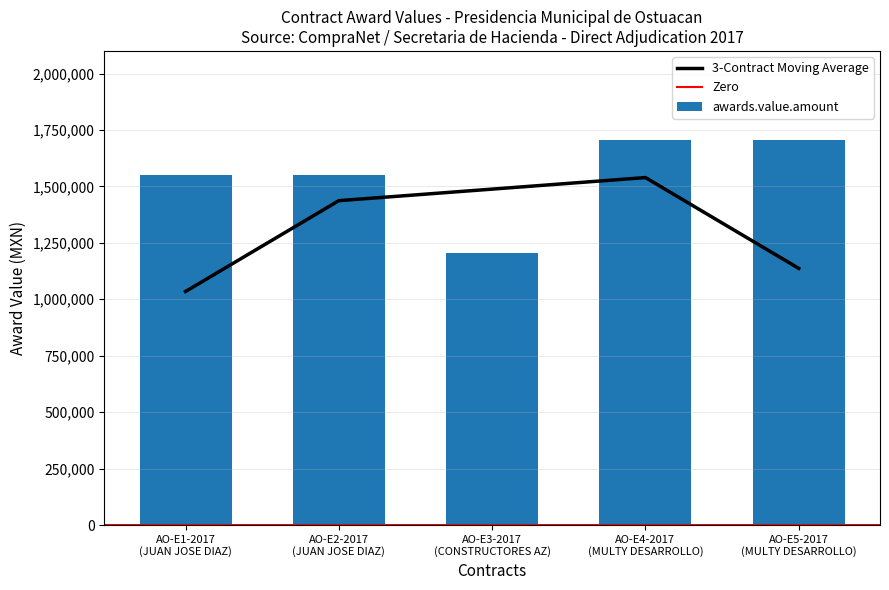

Rank the categories by value from highest to lowest.

AO-E4-2017
(MULTY DESARROLLO), AO-E5-2017
(MULTY DESARROLLO), AO-E1-2017
(JUAN JOSE DIAZ), AO-E2-2017
(JUAN JOSE DIAZ), AO-E3-2017
(CONSTRUCTORES AZ)